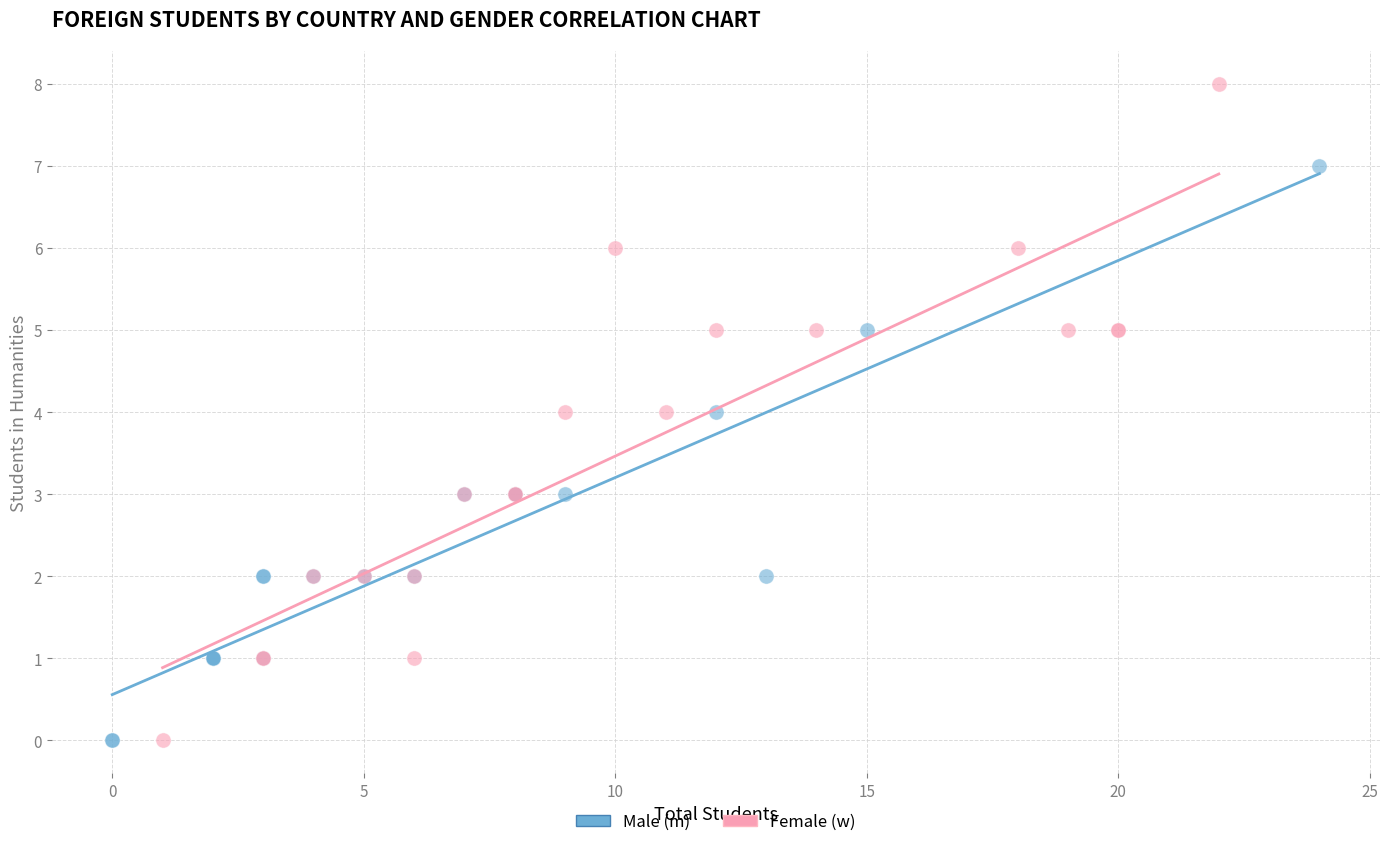

Which series has the largest Y range (max minus min)?

Female (w)